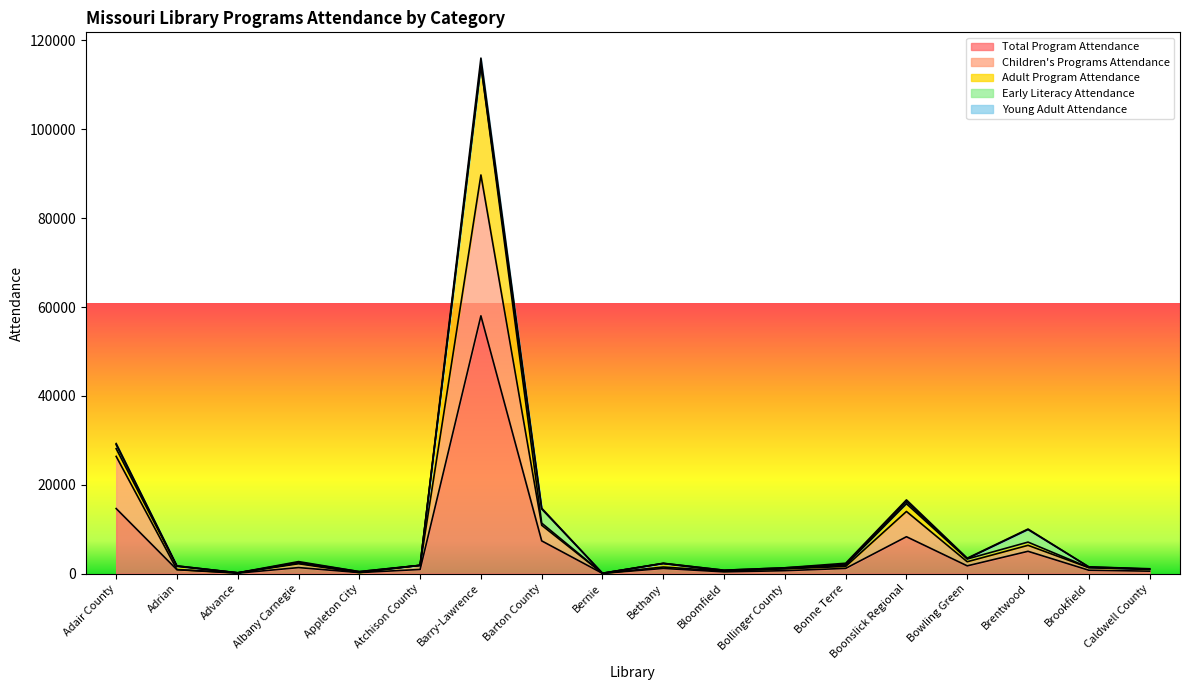

At which label is Total Program Attendance closest to 29024?

Adair County